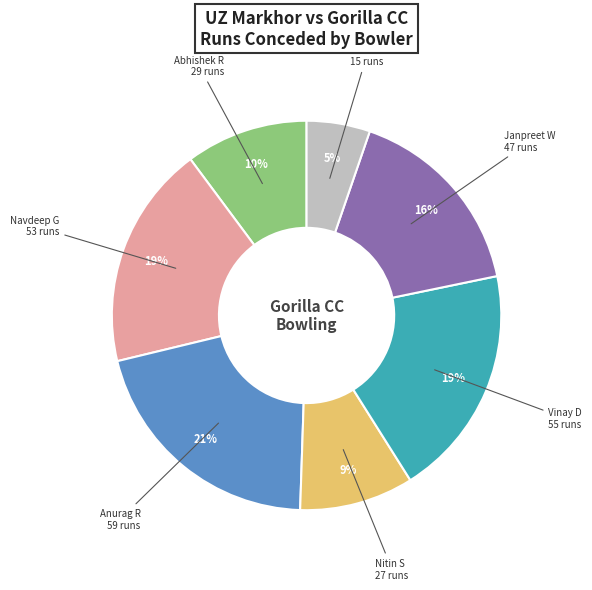

Does any single category account for the majority?

No